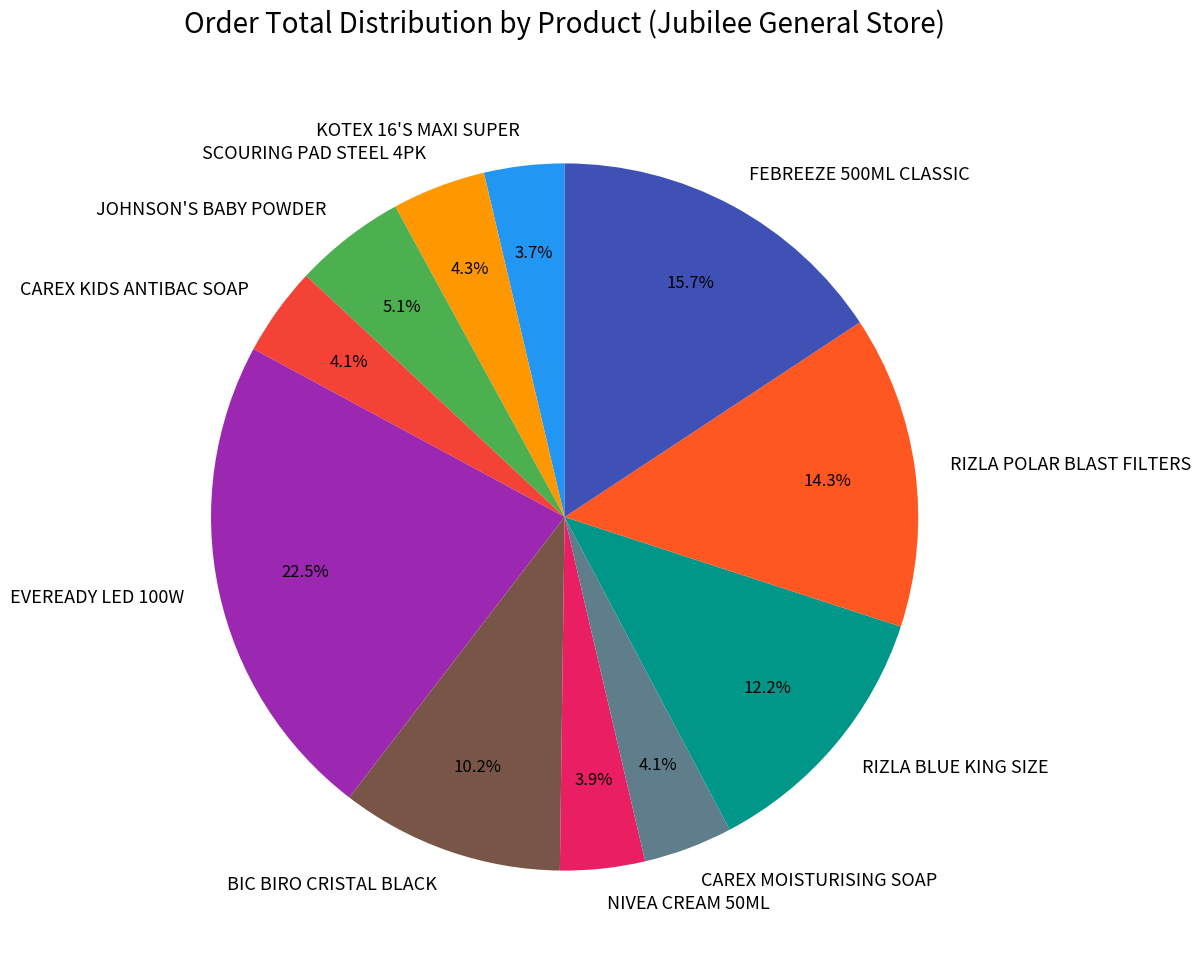

Is it true that SCOURING PAD STEEL 4PK is 11% of the pie?

False